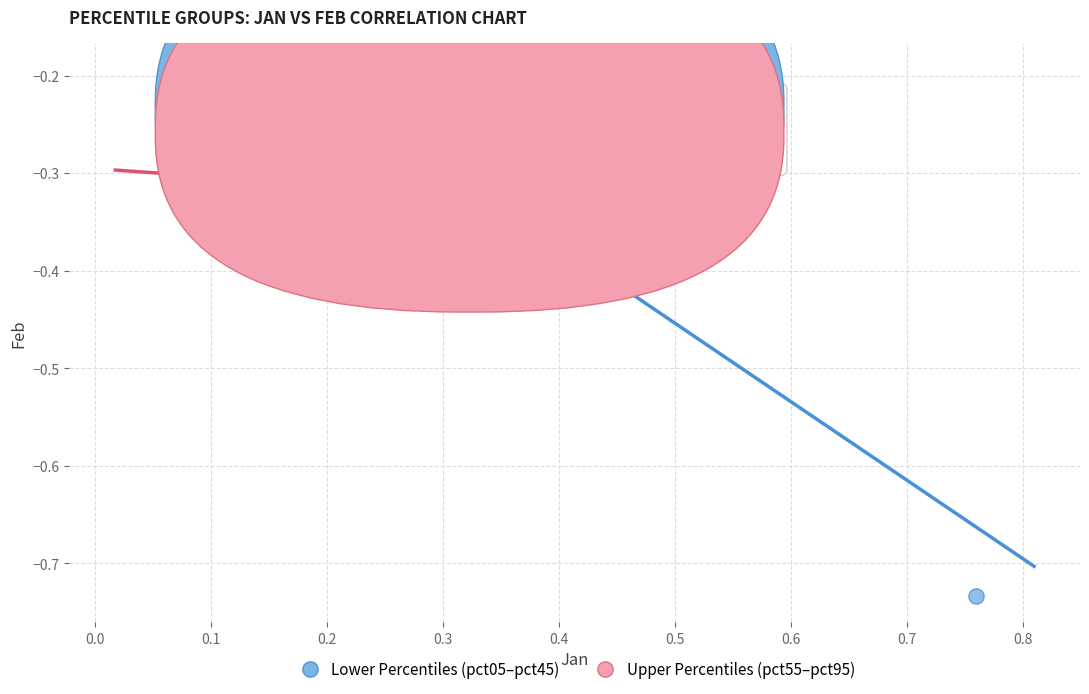

Which series contains the lowest Y value?

Lower Percentiles (pct05–pct45)